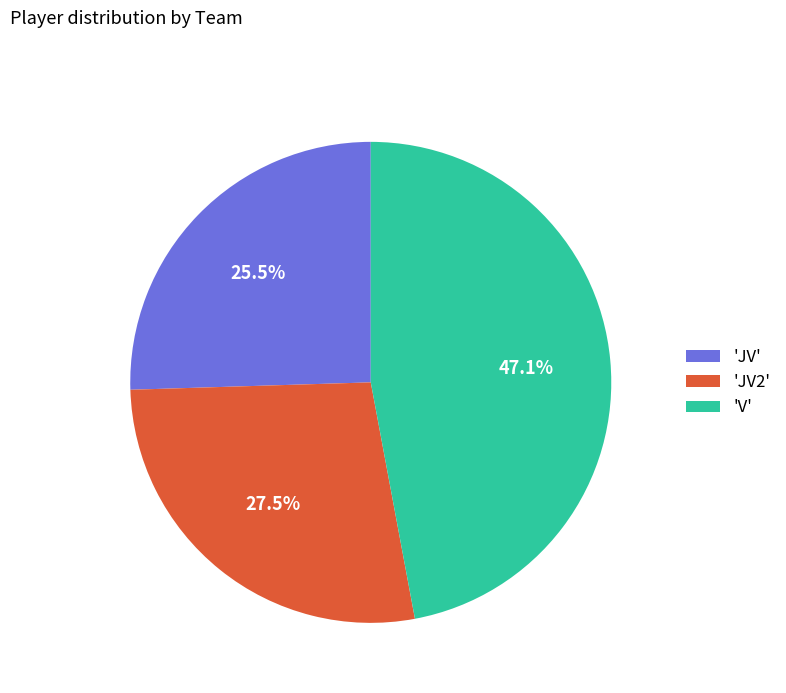

Is there any slice that represents more than half of the pie?

No